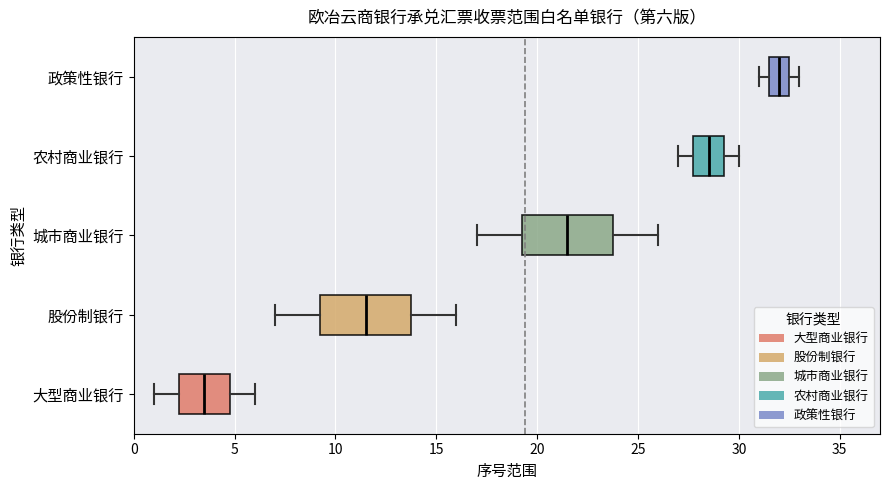

Where does the median line of the box for 大型商业银行 sit on the x-axis? The values are not printed on the chart, so give them approximately, as read against the axis.

3.5